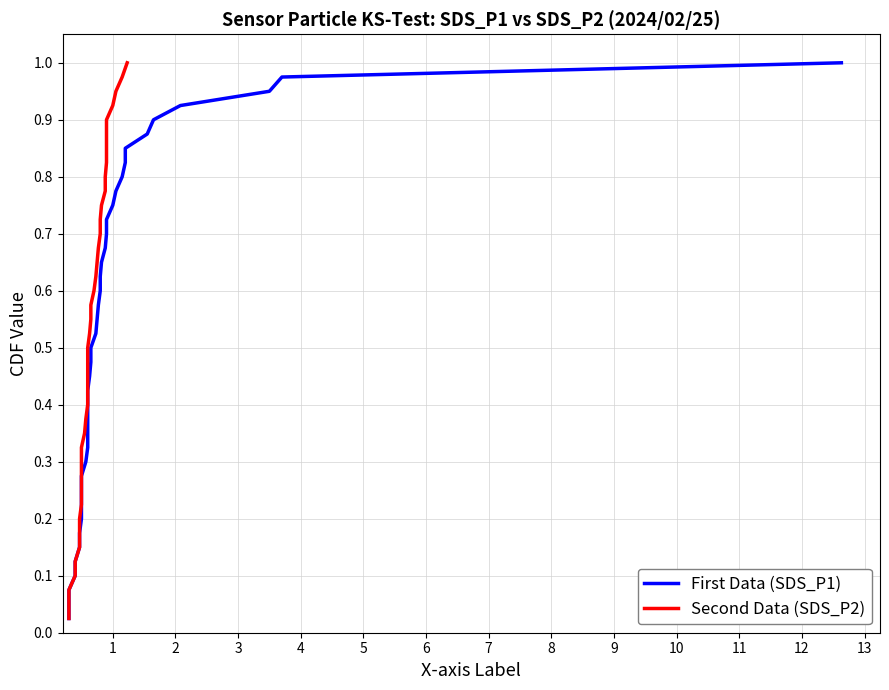

The SDS_P2 series shows 0.2 at 4. True or false?

False